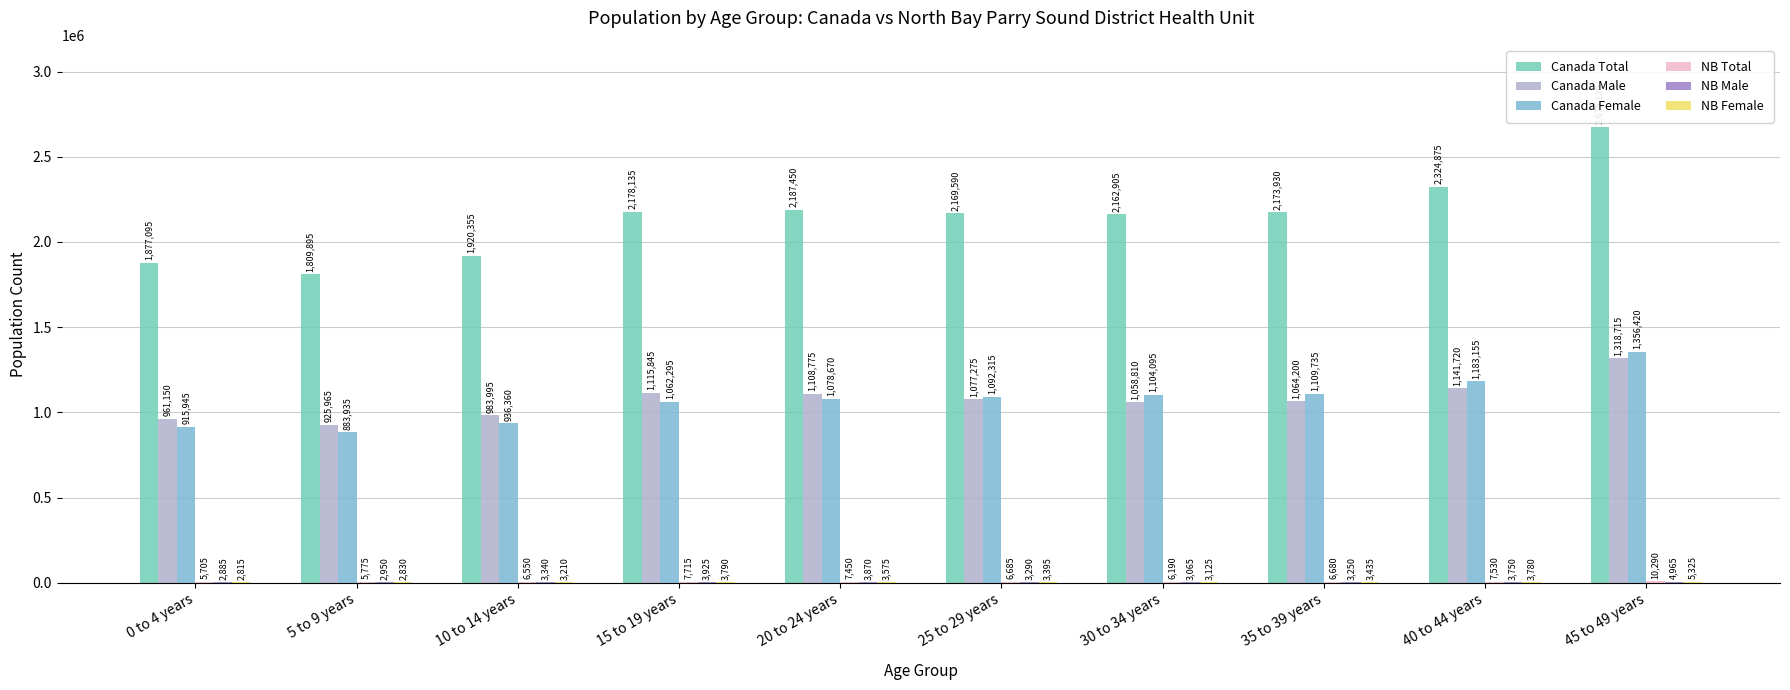

Where does the Canada Male series first go above 1077275?

15 to 19 years